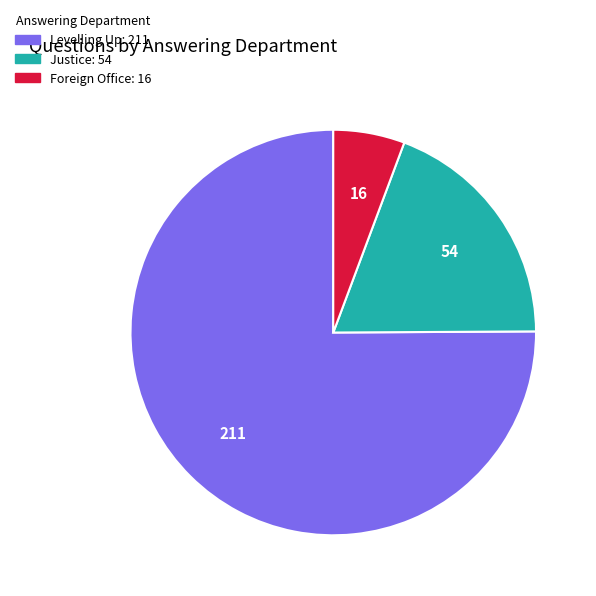

To the nearest percent, what is the difference between the largest and smallest slice percentages?

69%